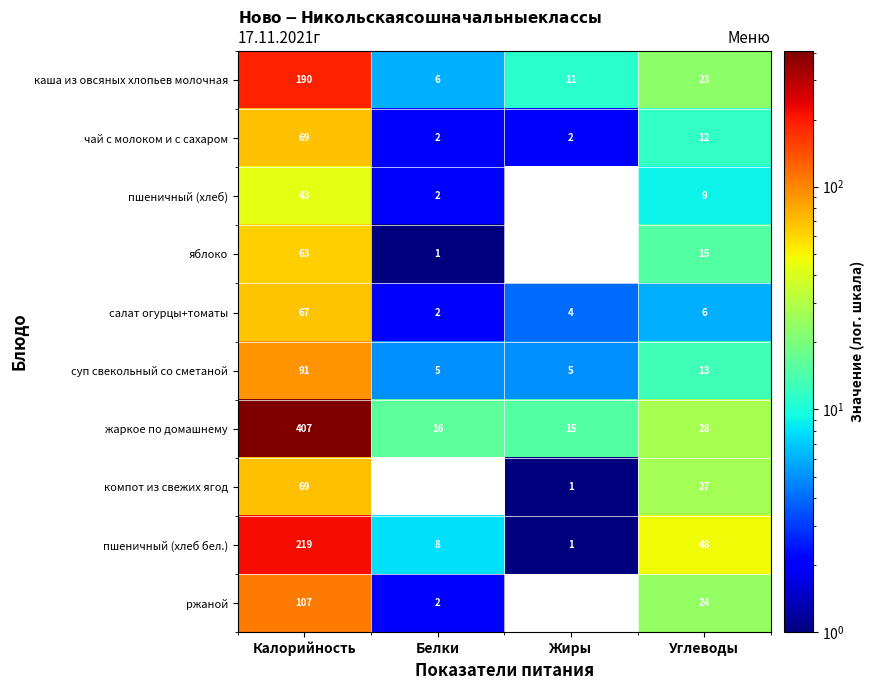

The пшеничный (хлеб) series shows 16 at Жиры. True or false?

False